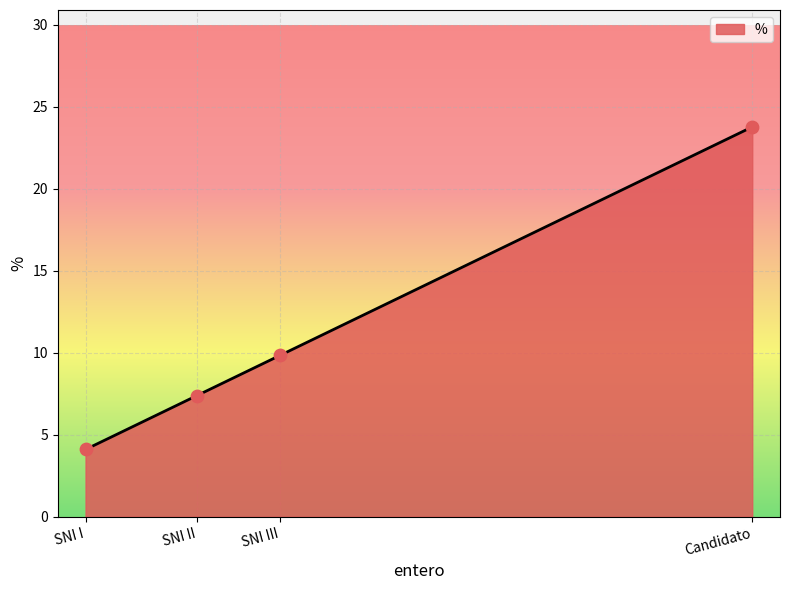

What is the change in value from SNI II to SNI III?

+2.5